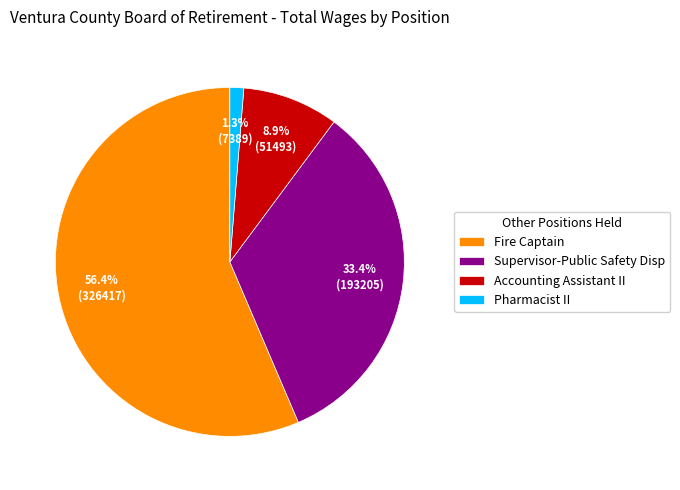

The Fire Captain slice represents 66% of the pie. True or false?

False